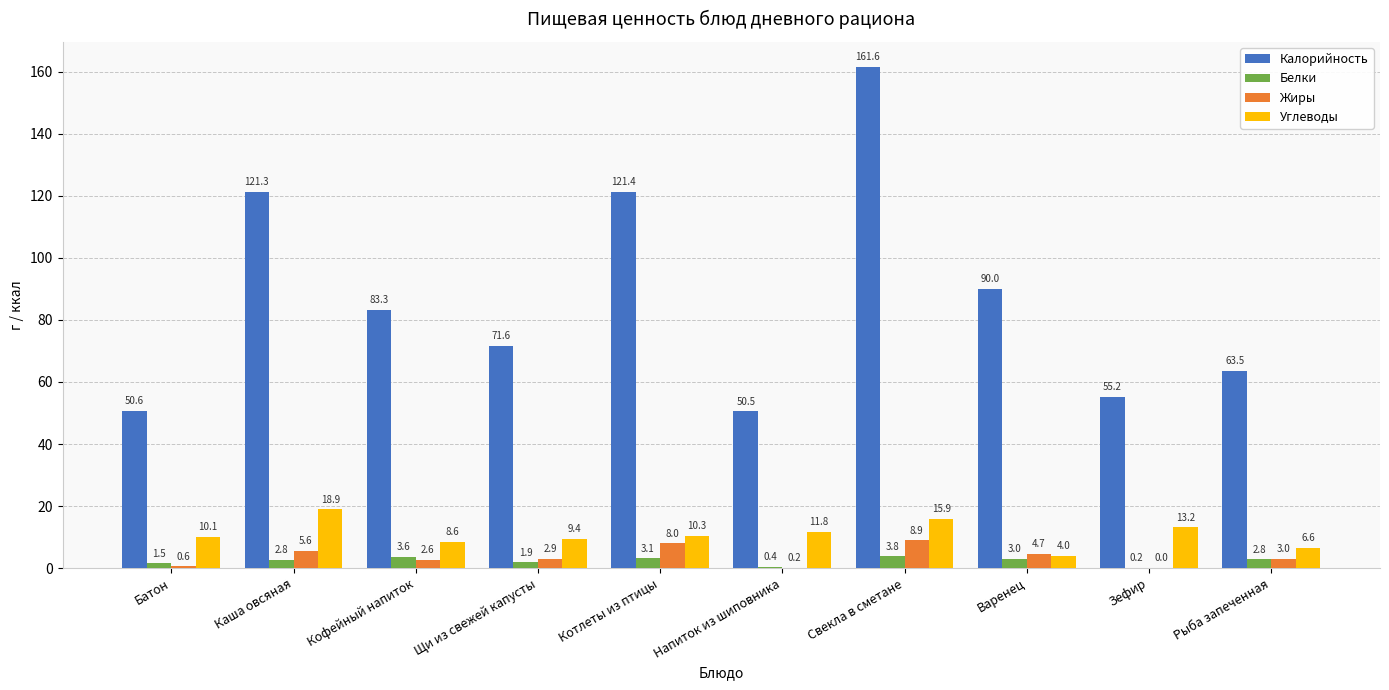

Which series has the largest total across all categories?

Калорийность